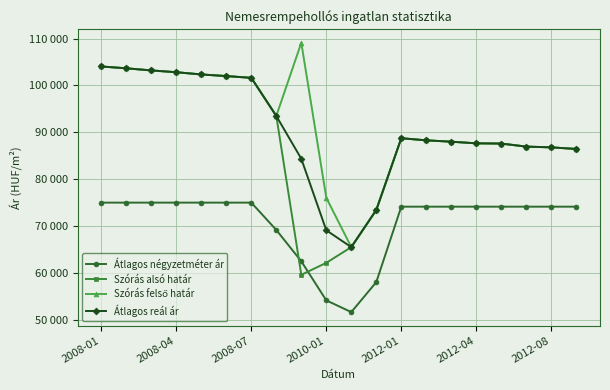

Is this an area chart (filled region under the line)?

No